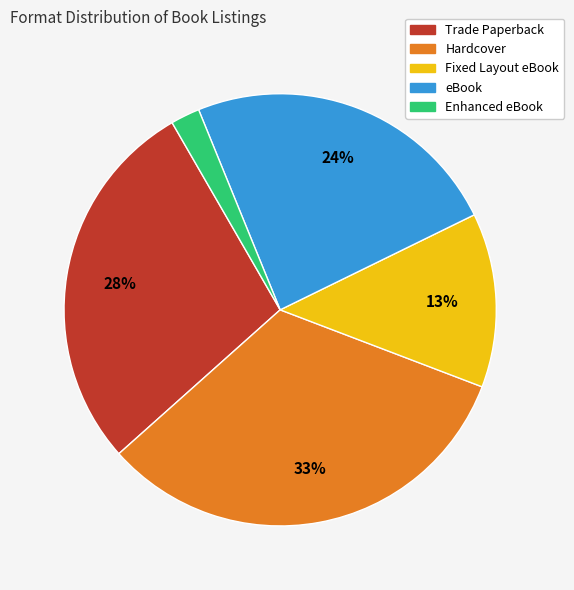

True or false: eBook accounts for 15% of the total.

False